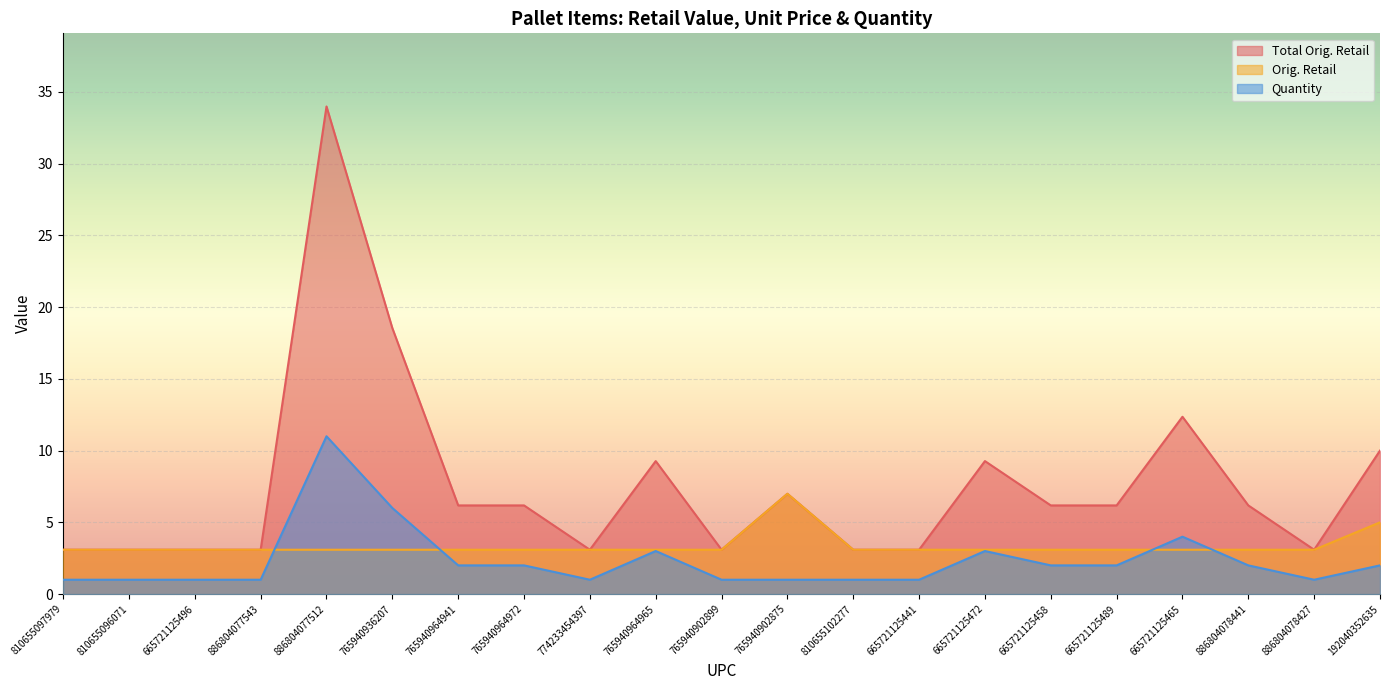

Where is the first local minimum for Total Orig. Retail?

774233454397